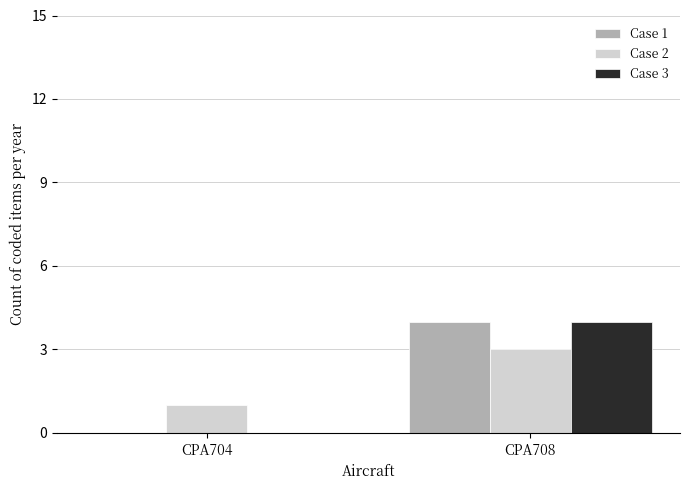

What is the maximum value shown in the chart?

4